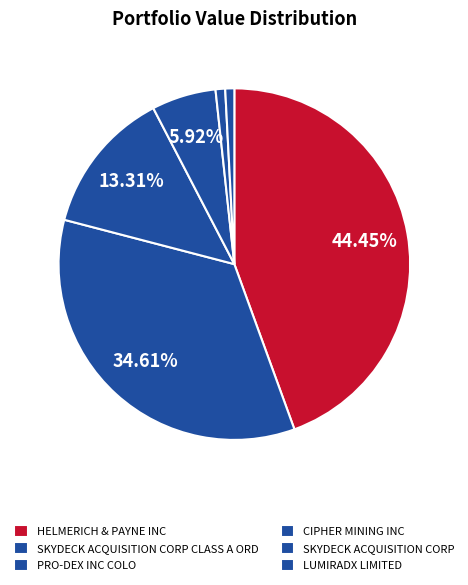

How many slices are in this pie chart?

6